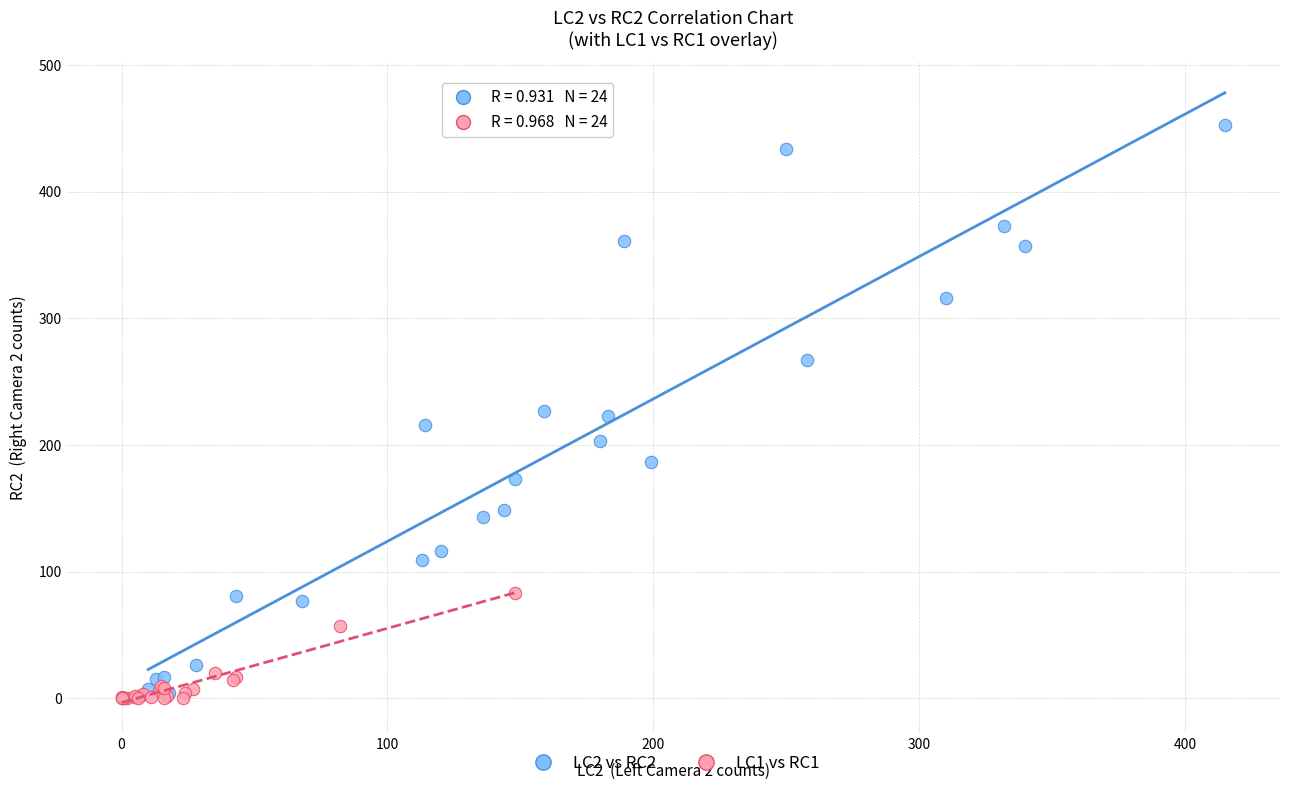

What are all the series names shown in the legend?

LC2 vs RC2, LC1 vs RC1